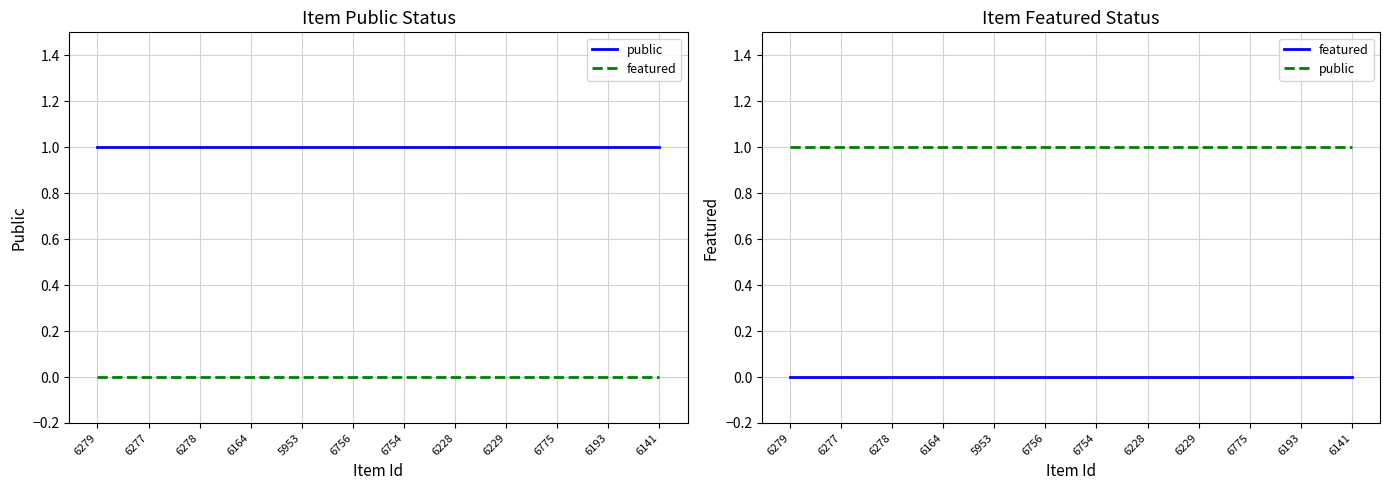

True or false: public and featured cross at least once.

False